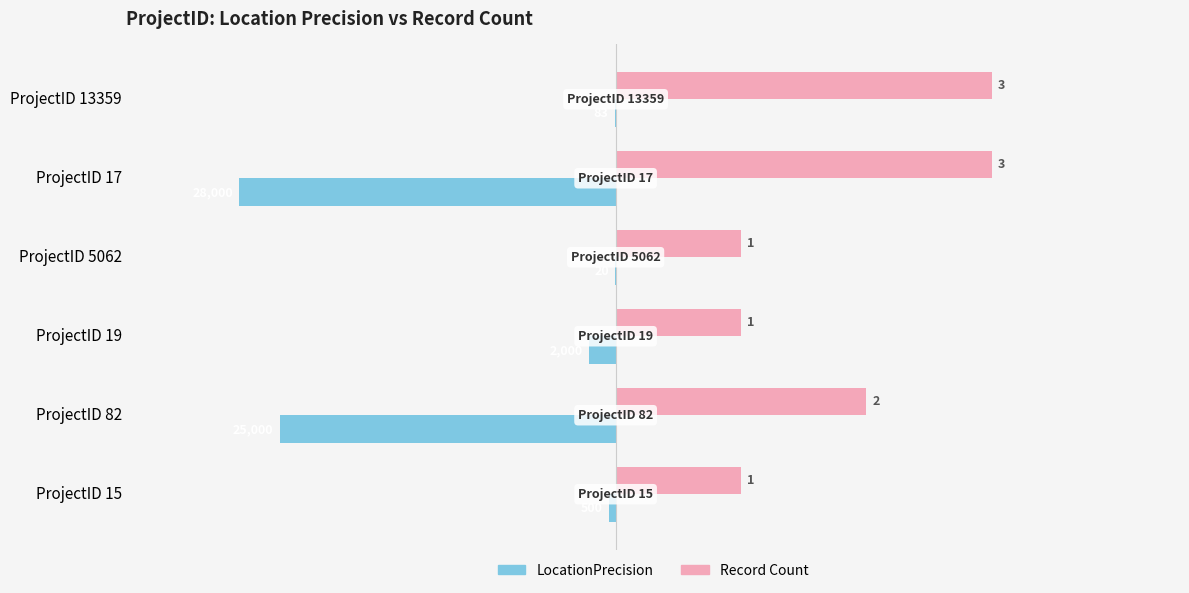

What is the average value of the LocationPrecision series?

-1.0